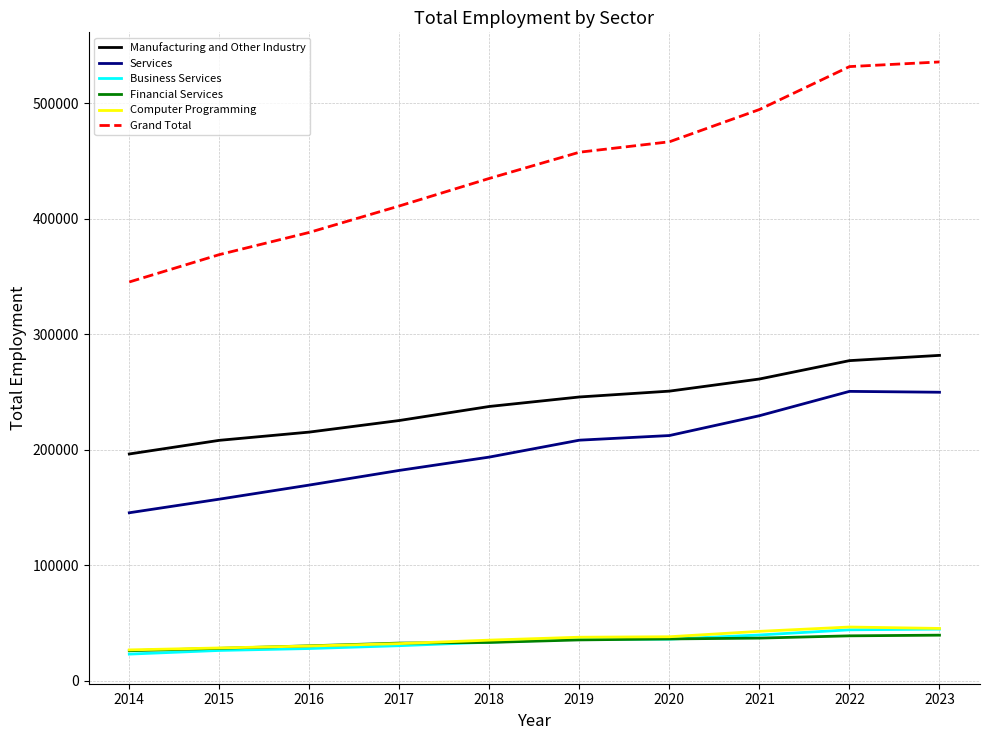

True or false: Manufacturing and Other Industry and Services cross at least once.

False